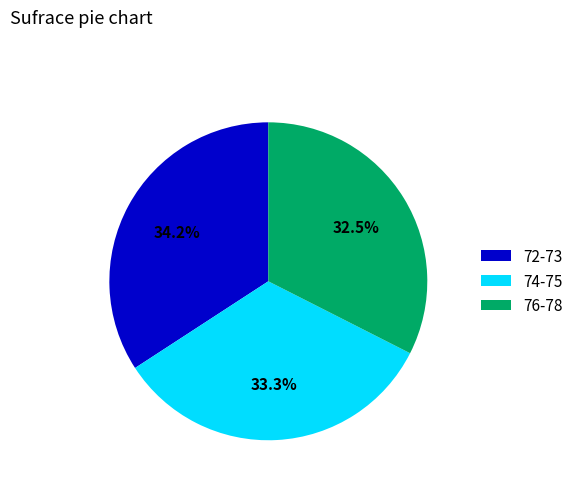

Rank the categories by value from lowest to highest.

76-78, 74-75, 72-73